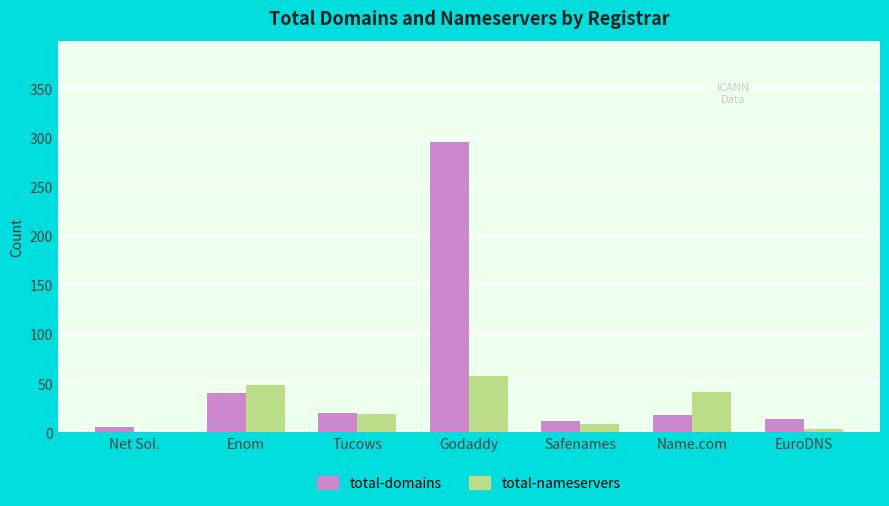

What is the average value of the total-nameservers series?

25